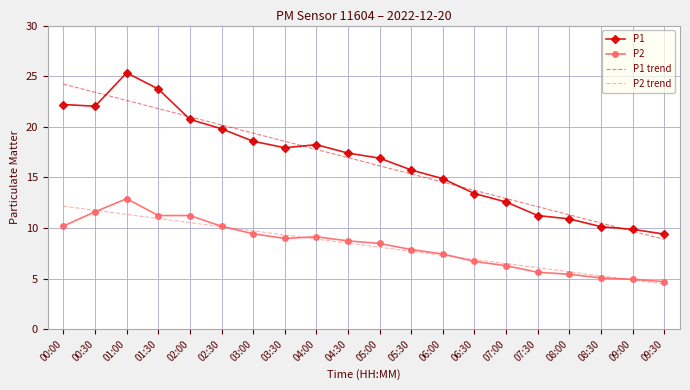

Reading right to left, transcribe all the data shown in this chart.

P1: 9.4	9.9	10.1	10.9	11.2	12.6	13.4	14.9	15.7	16.9	17.4	18.2	17.9	18.6	19.8	20.7	23.7	25.3	22.0	22.2
P2: 4.7	4.9	5.1	5.4	5.6	6.3	6.7	7.4	7.9	8.5	8.7	9.1	9.0	9.4	10.2	11.2	11.2	12.9	11.6	10.2
P1 trend: 8.9	9.7	10.5	11.3	12.1	12.9	13.7	14.5	15.3	16.1	17.0	17.8	18.6	19.4	20.2	21.0	21.8	22.6	23.4	24.2
P2 trend: 4.5	4.9	5.3	5.7	6.1	6.5	6.9	7.3	7.7	8.1	8.5	8.9	9.3	9.7	10.1	10.5	10.9	11.3	11.7	12.1